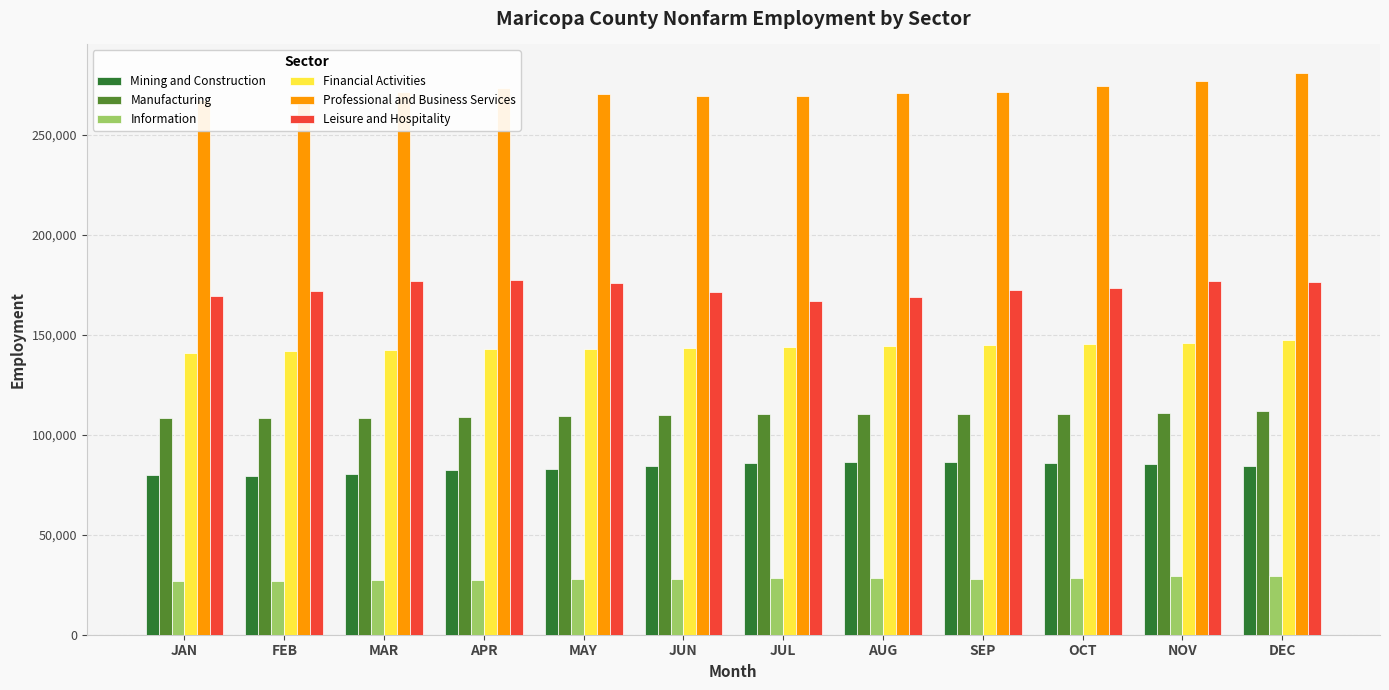

Which has a higher value, AUG or MAR?

AUG